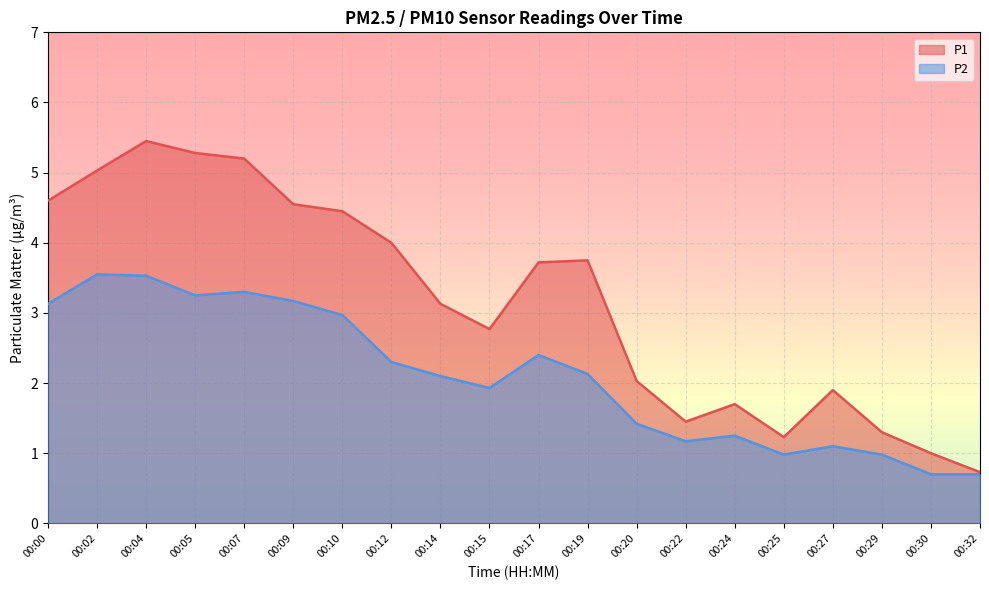

What is the value of the P1 point at the 14th from the left?

1.4